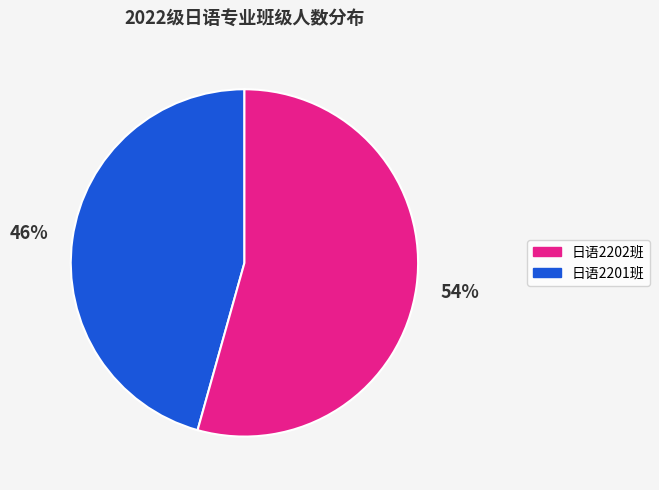

How many slices are in this pie chart?

2